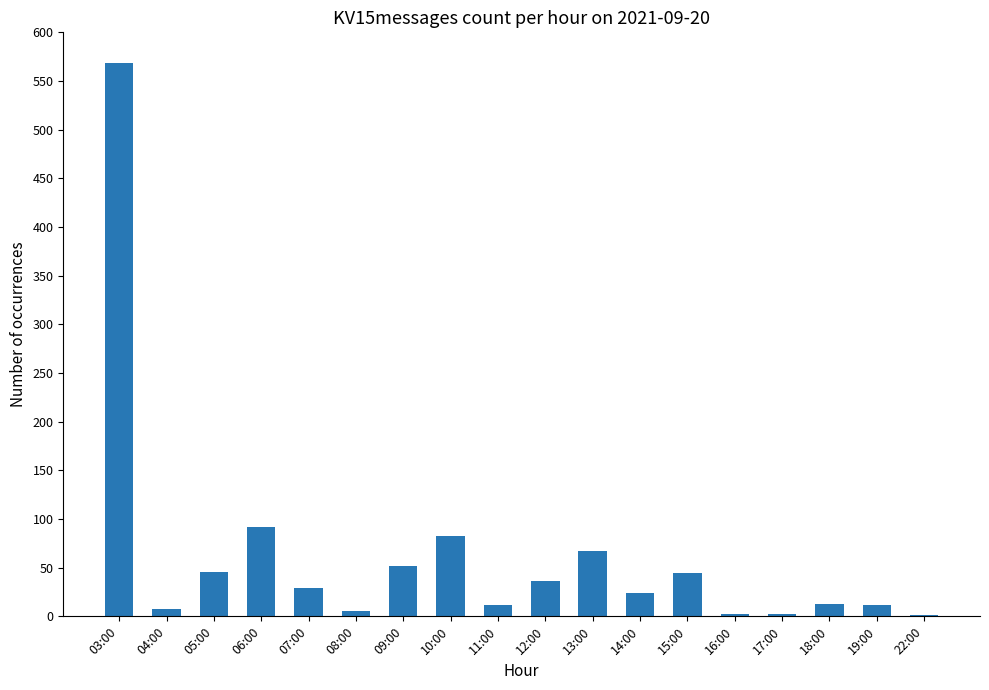

Where is the data nearest to the value 285?

06:00